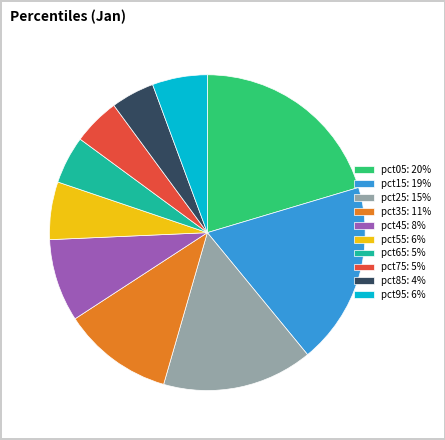

Do pct45 and pct25 together represent more than half of the pie?

No